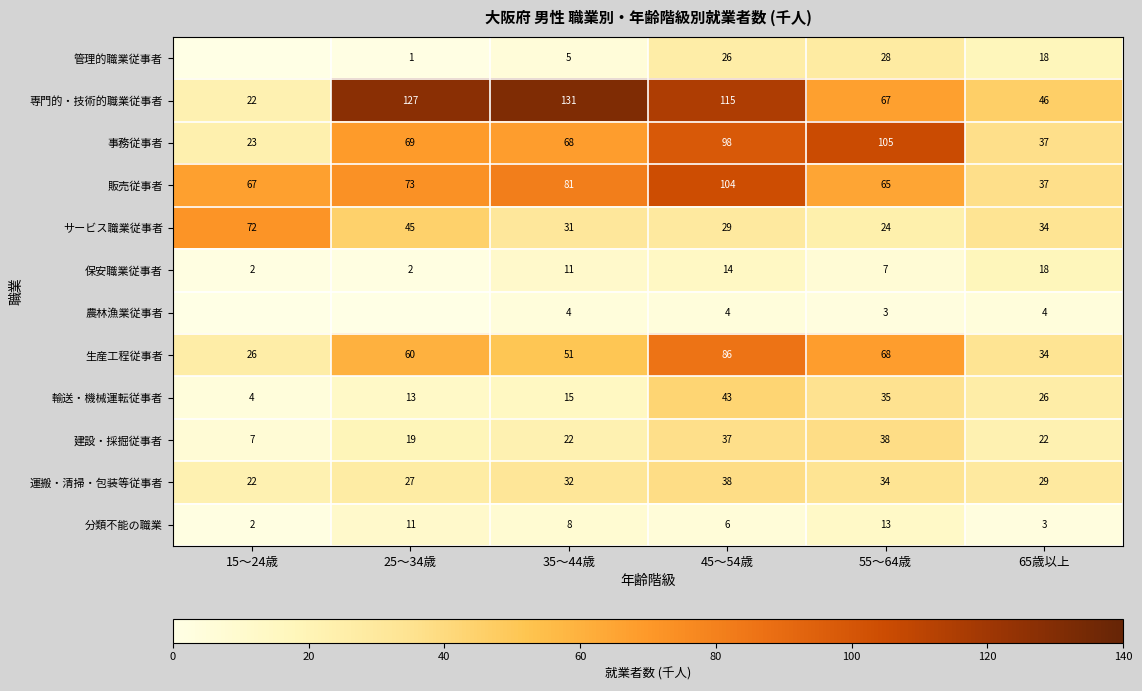

At which category is the sum across all series the highest?

45～54歳